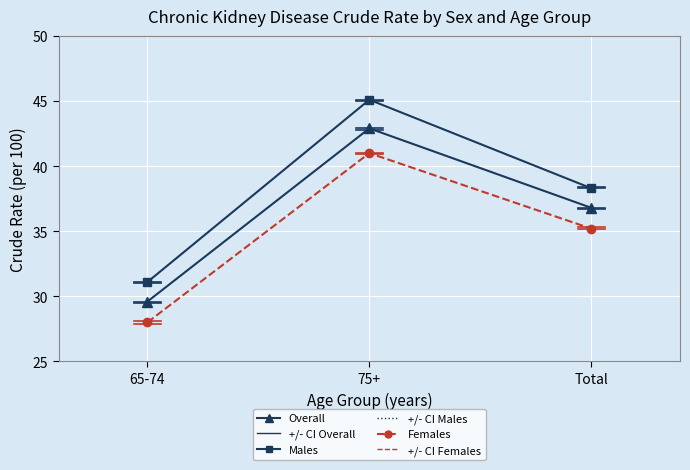

Rank the series by their maximum value, from highest to lowest.

Males, Overall, Females